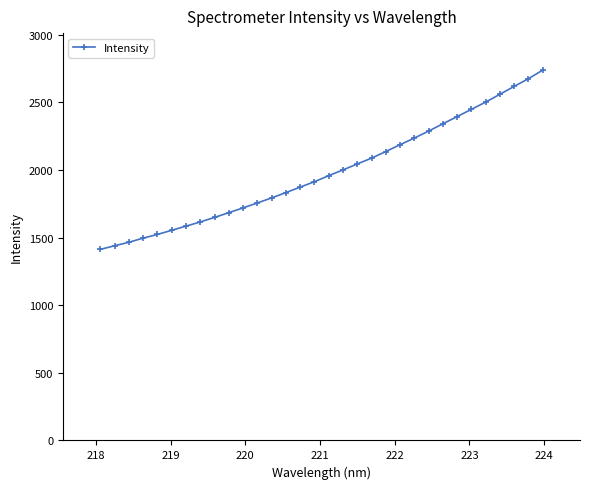

What is the difference between the maximum and minimum values?

1325.3